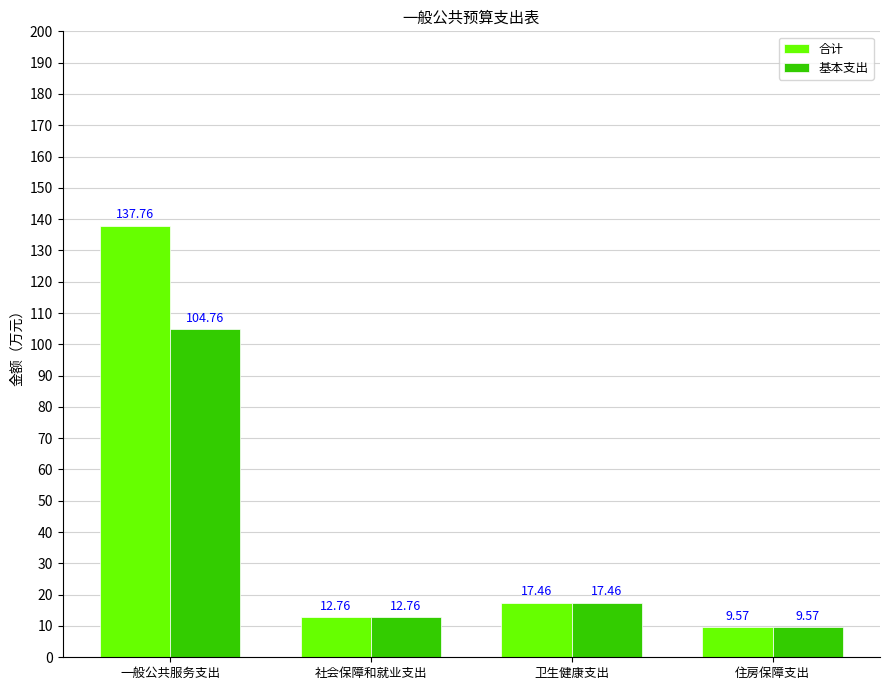

Which series has the largest range (max minus min)?

合计